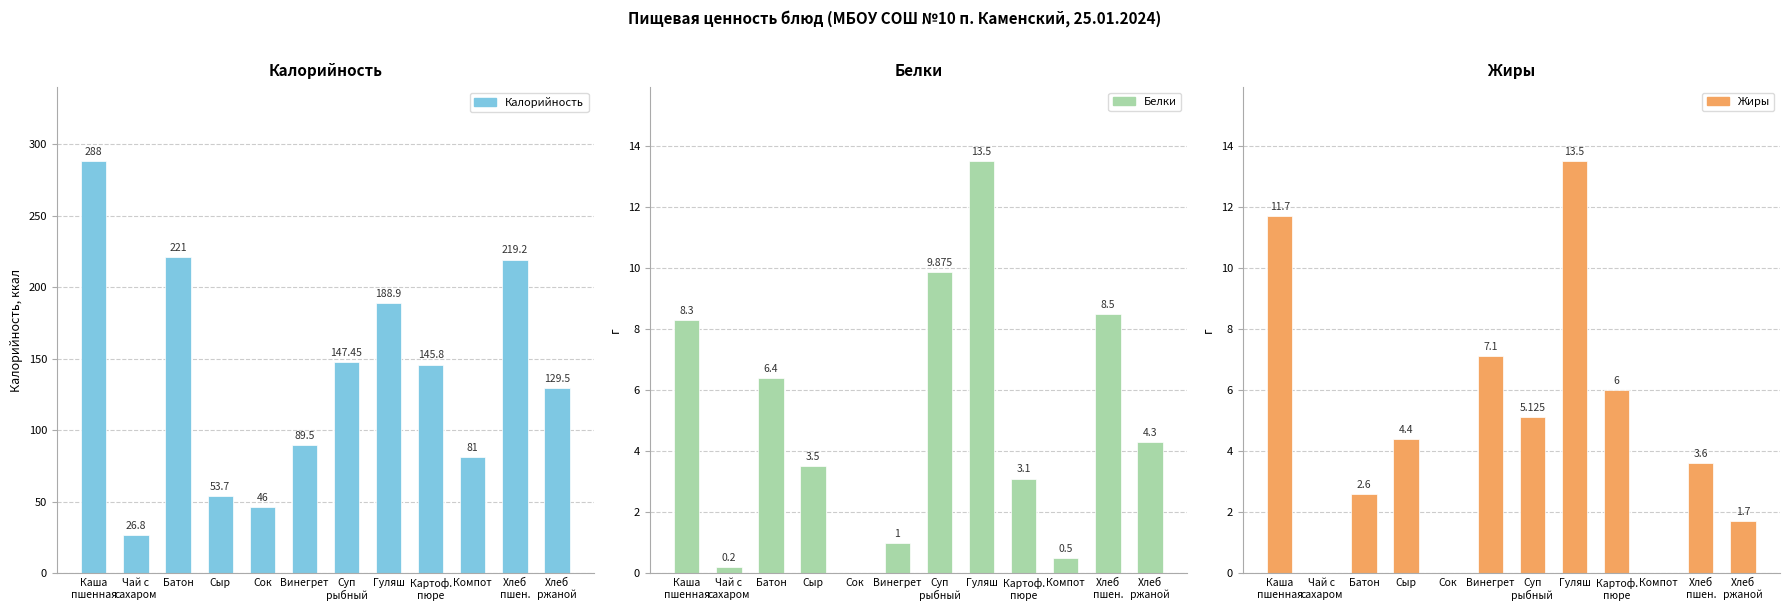

What is the average value of the Жиры series?

4.6